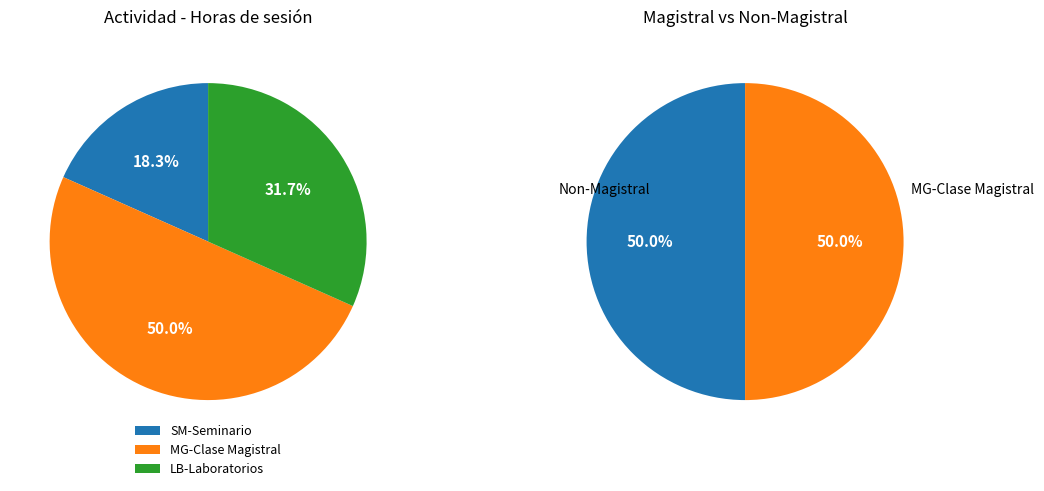

How many segments does this pie chart have?

3